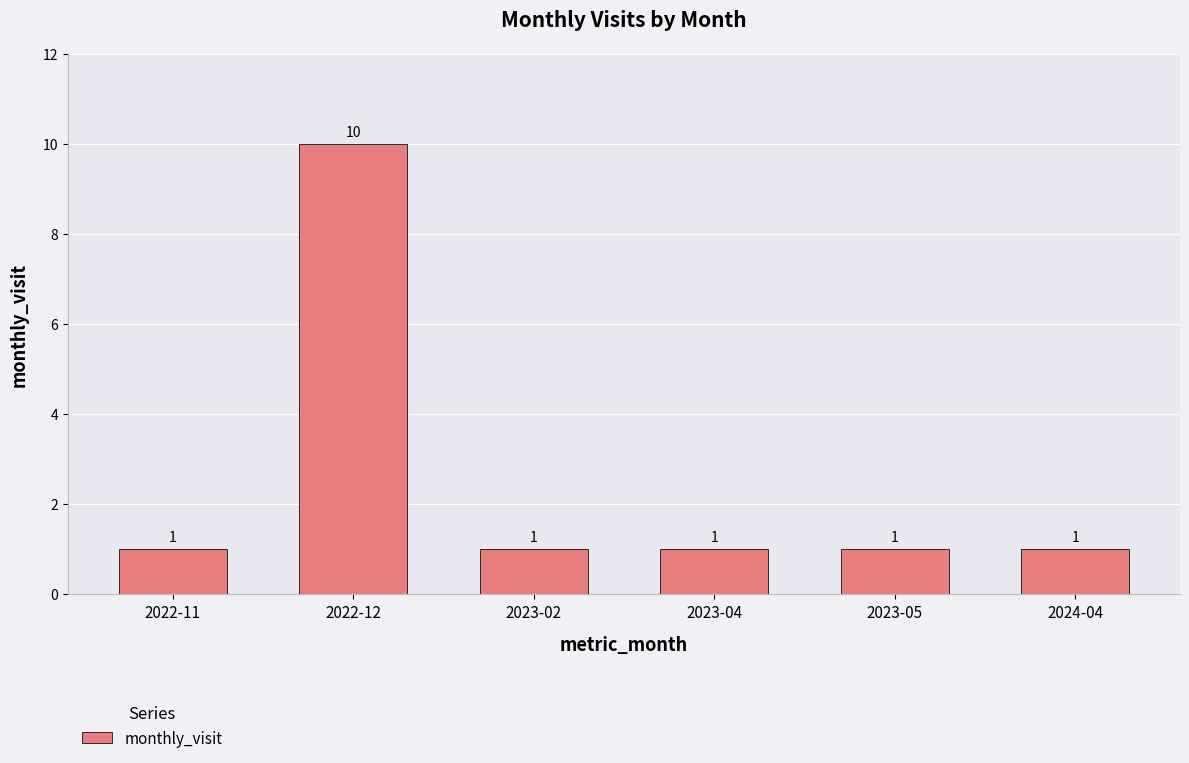

True or false: the data shows 1 at 2022-11.

True